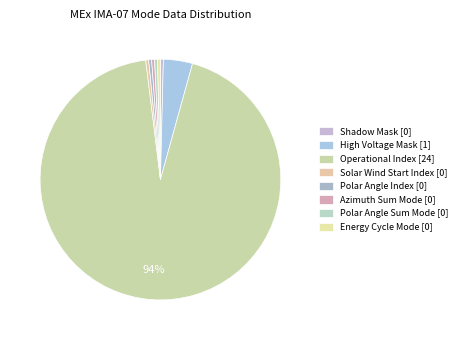

How many slices are in this pie chart?

8